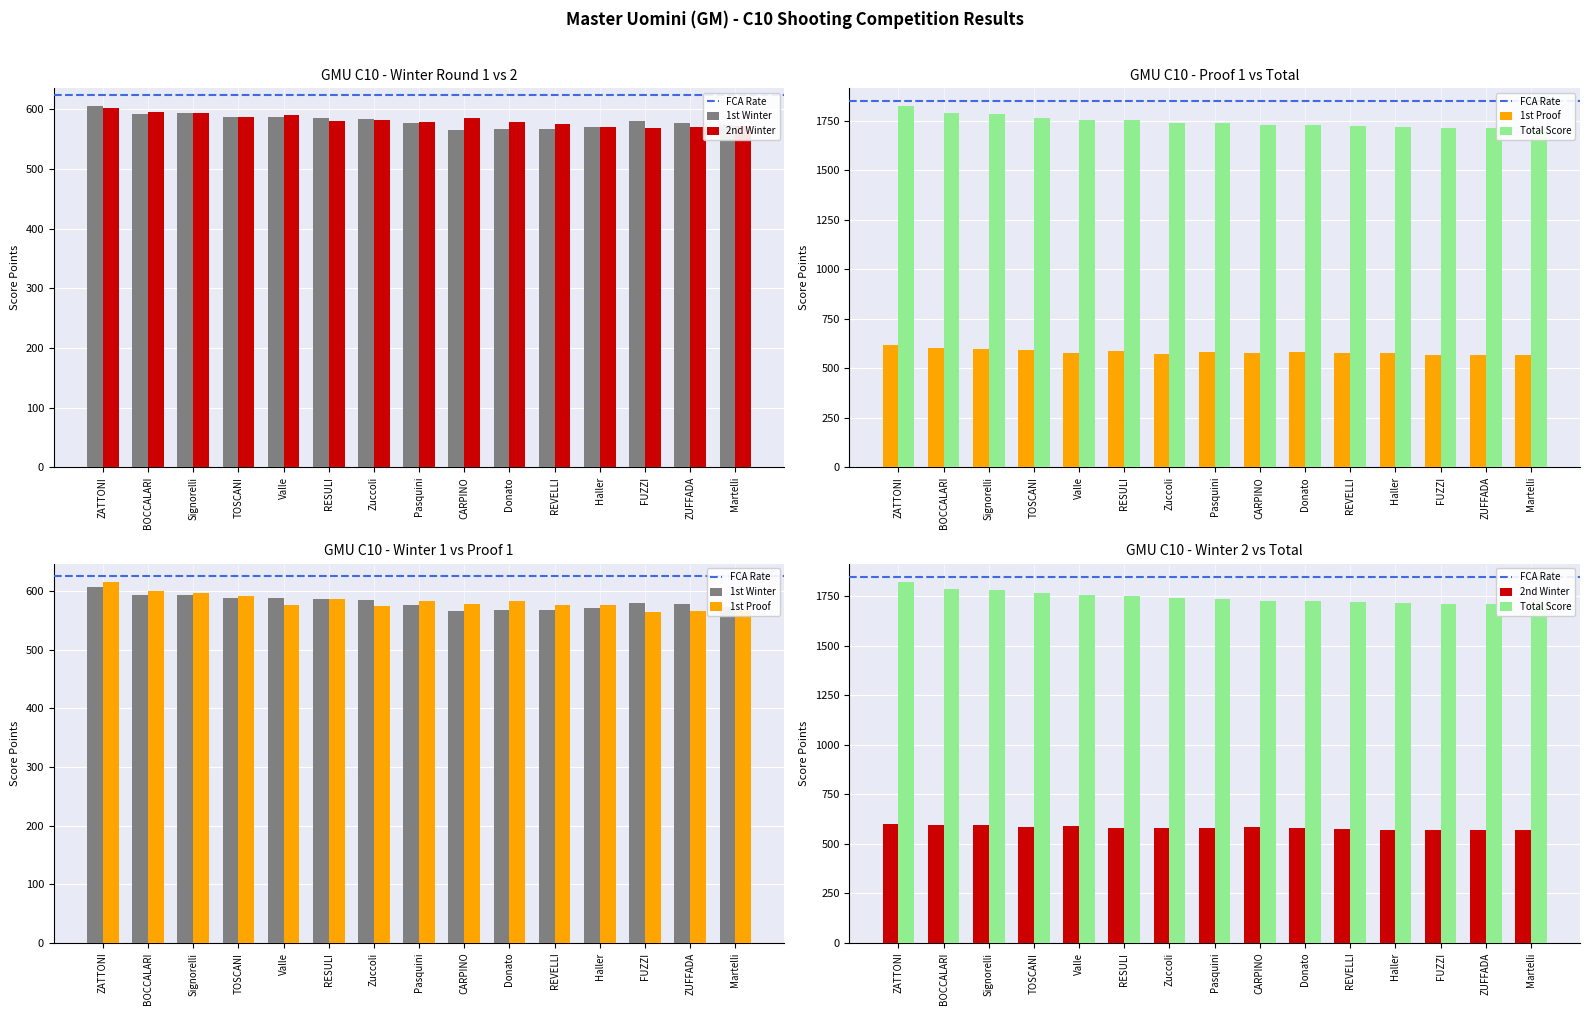

Which series has the largest range (max minus min)?

Total Score